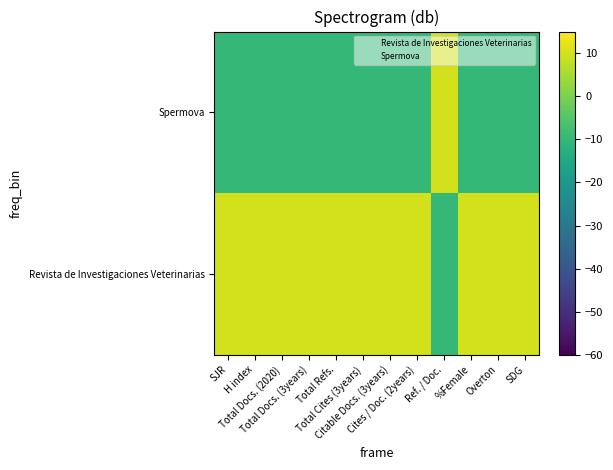

Rank the series by their maximum value, from highest to lowest.

Revista de Investigaciones Veterinarias, Spermova